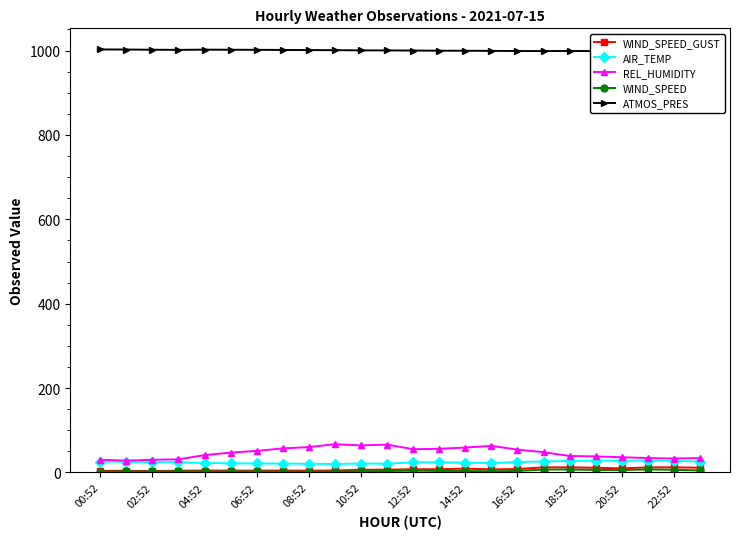

What is the minimum value for REL_HUMIDITY?

28.0